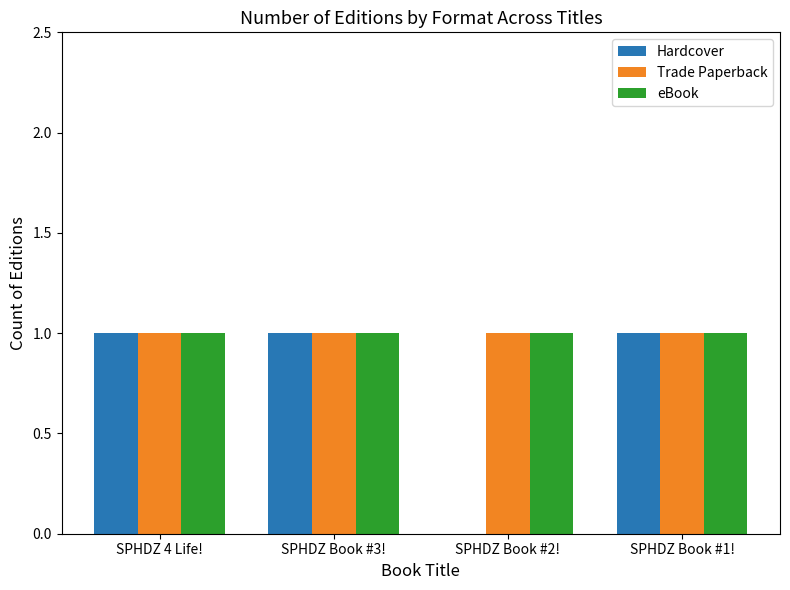

The eBook series shows 1 at SPHDZ 4 Life!. True or false?

True